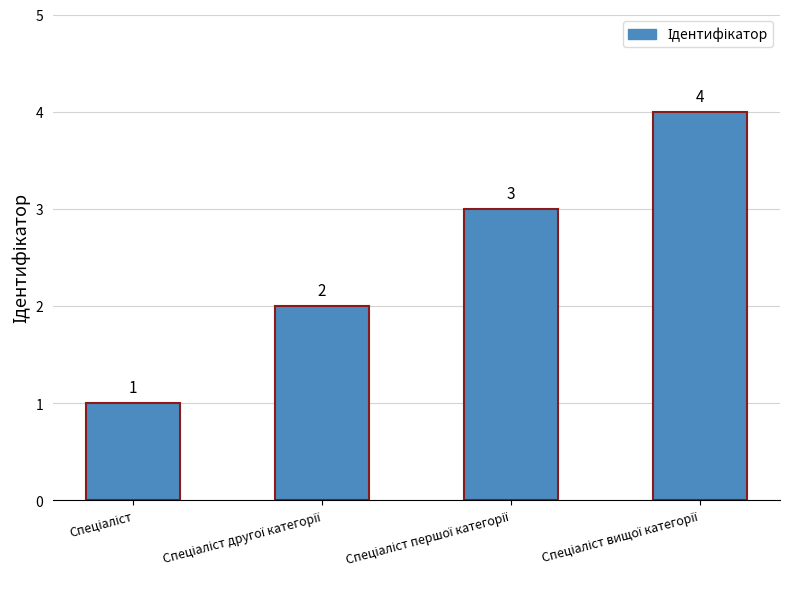

What is the sum of all values?

10